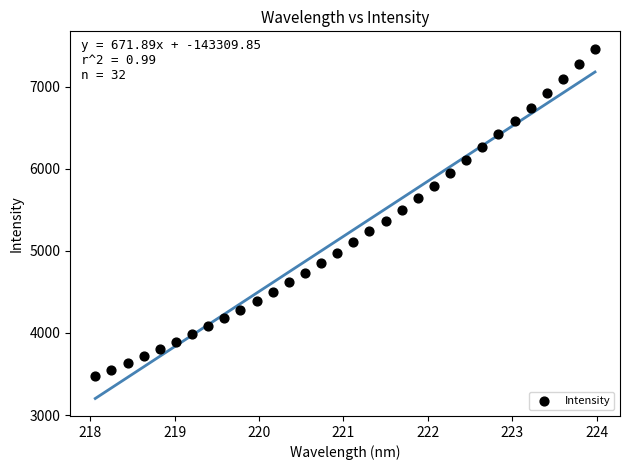

What is the range of Y values (max minus min)?

3992.2